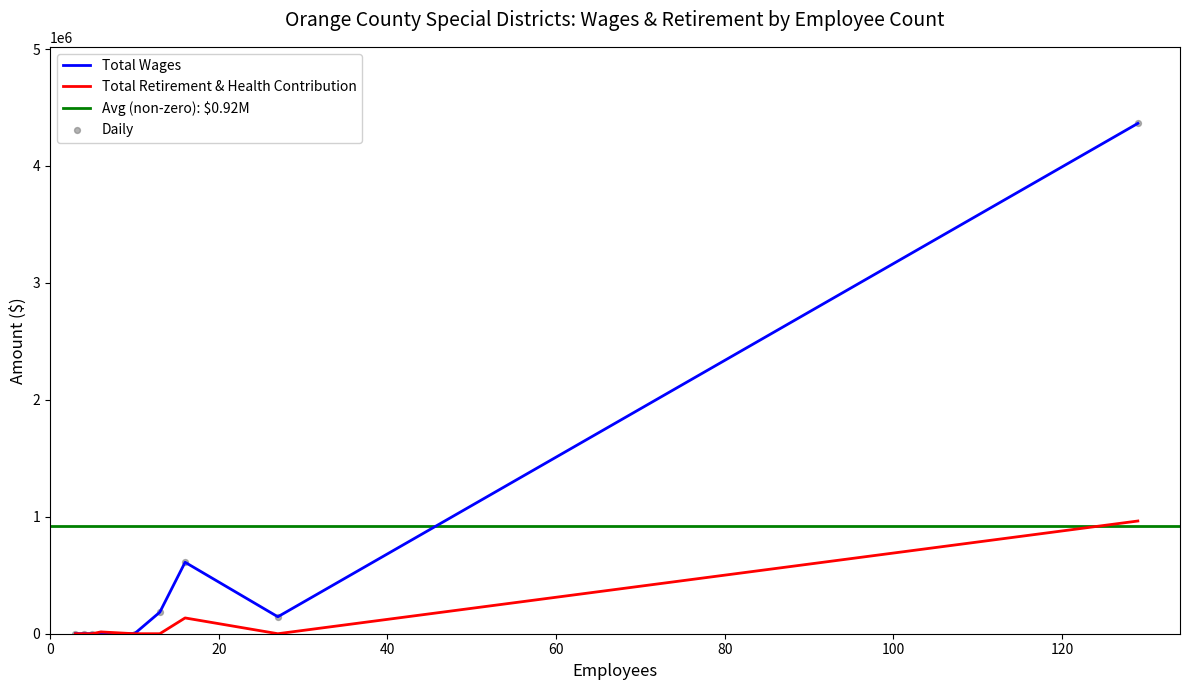

Which series reaches the maximum Y coordinate?

Total Wages